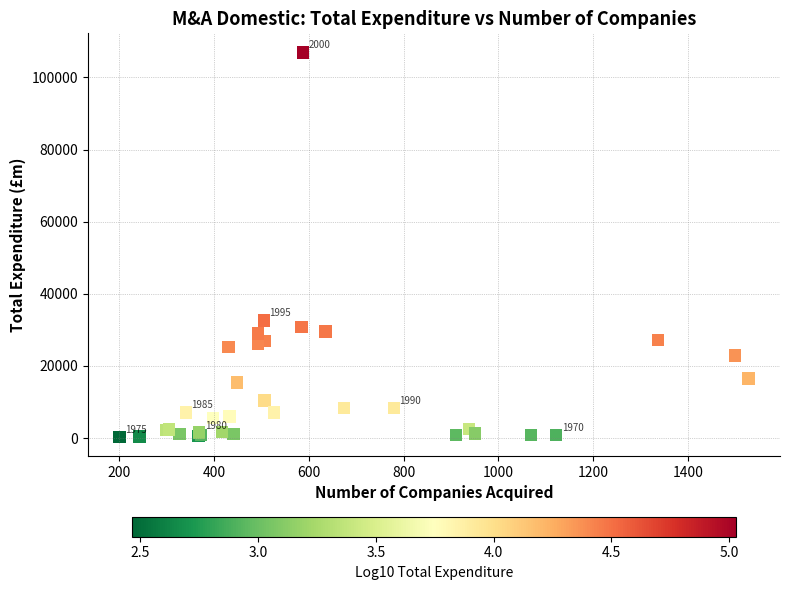

What Y value in the scatter plot is closest to 53603?

32600